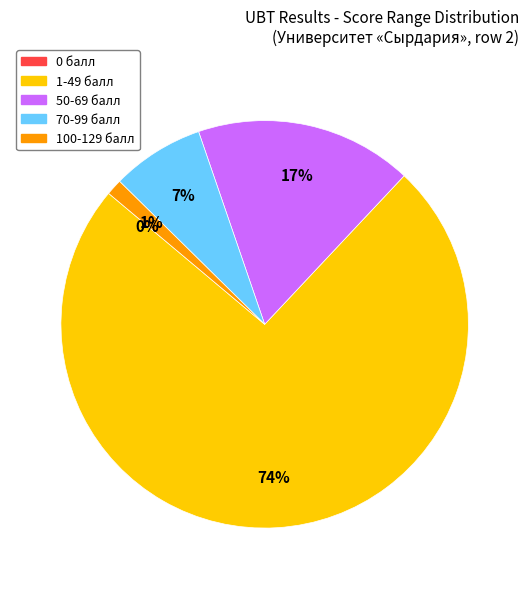

Rank the categories by value from lowest to highest.

0 балл, 100-129 балл, 70-99 балл, 50-69 балл, 1-49 балл